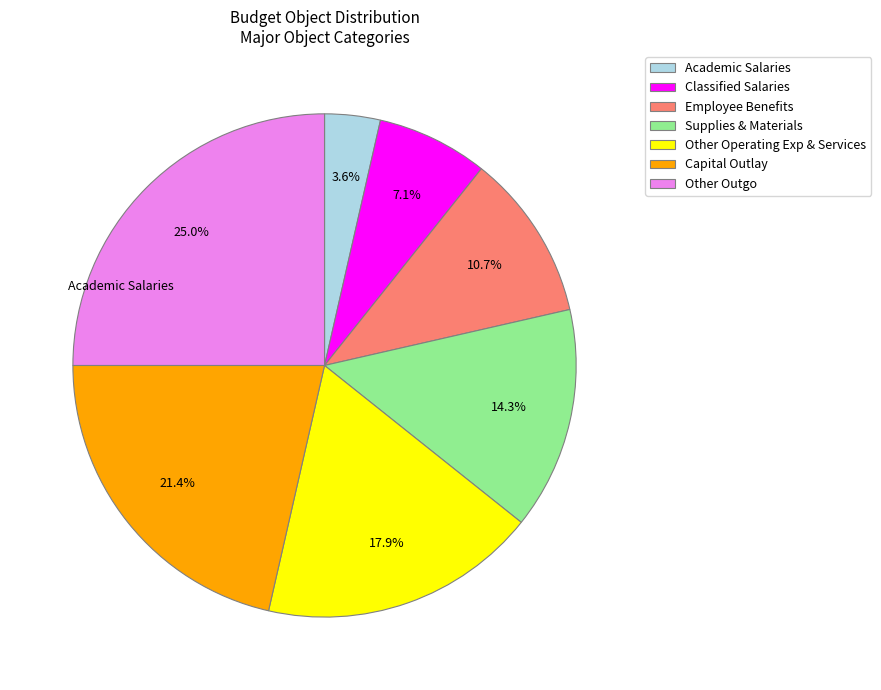

Approximately how many times larger is the value at Classified Salaries compared to Other Outgo?

0.3